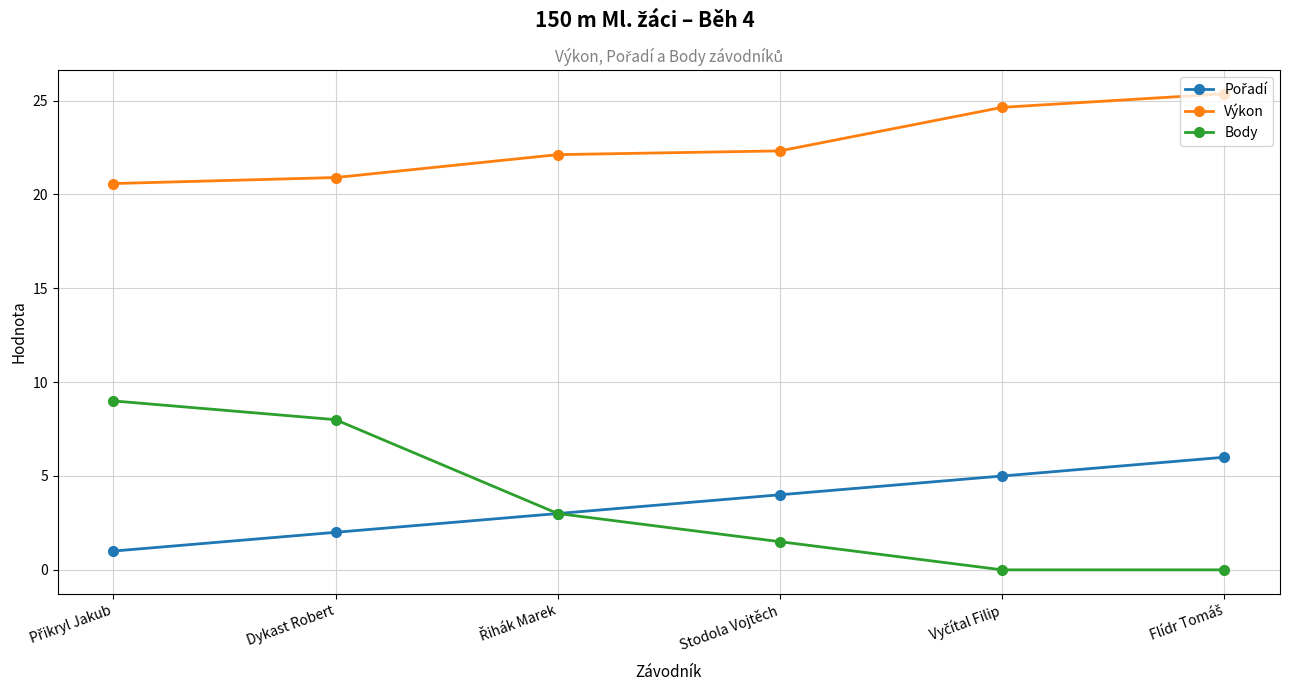

Is it true that Výkon equals 20.9 at Dykast Robert?

True